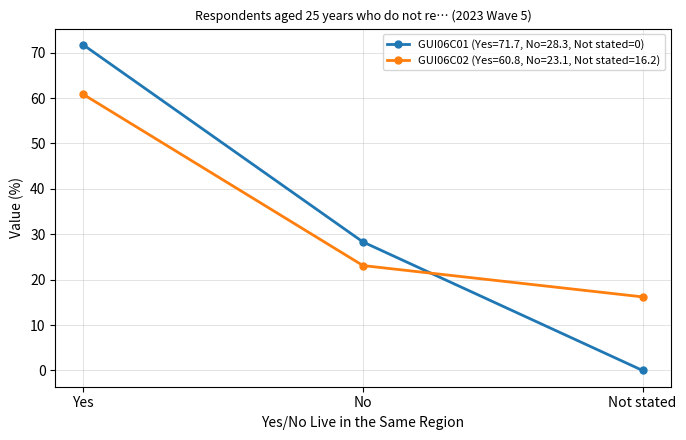

How many distinct data groups are displayed?

2